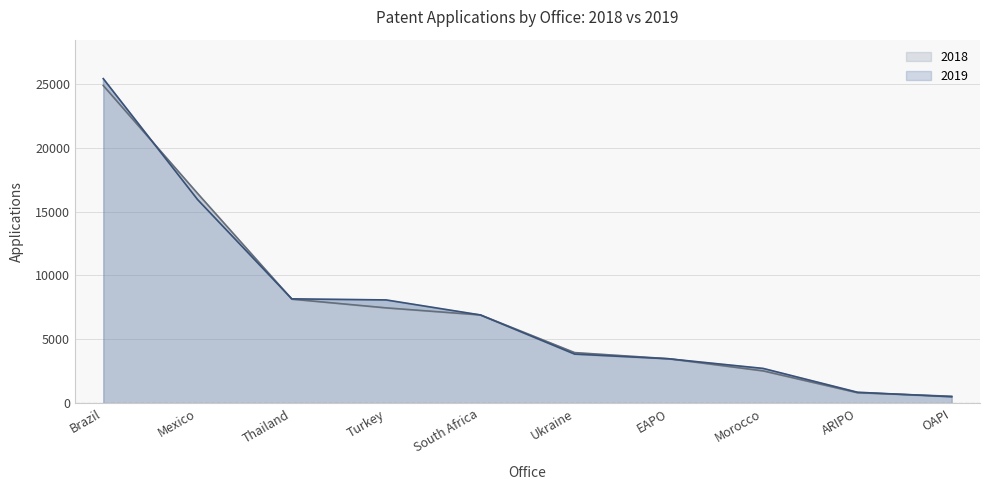

True or false: 2019 has a value of 15941 at Mexico.

True